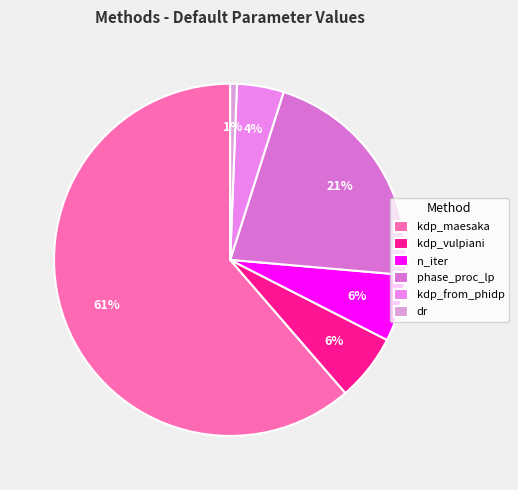

Count the number of slices in the pie.

6